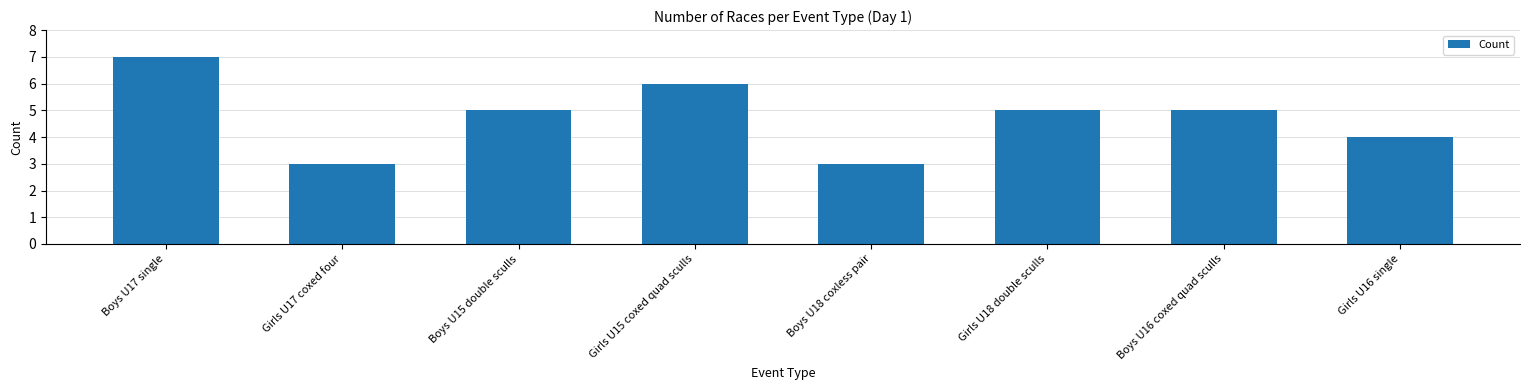

What is the approximate value at Boys U17 single?

7